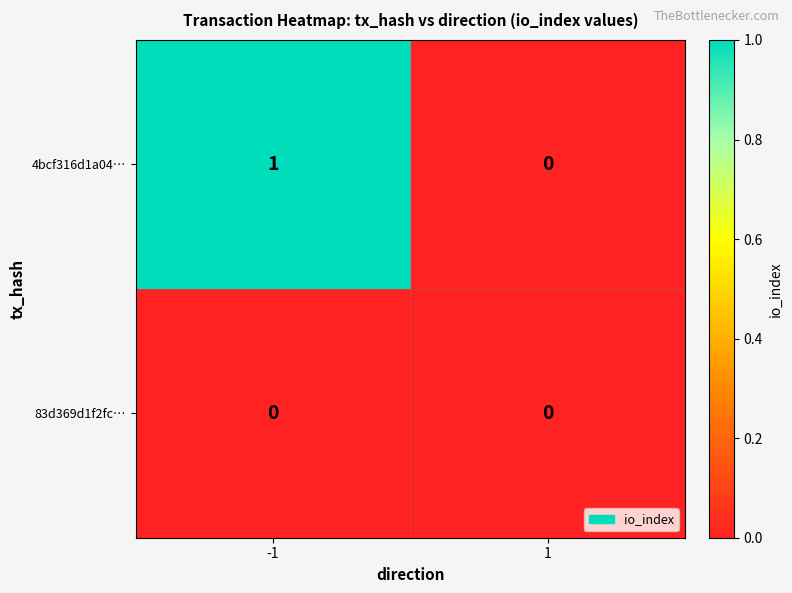

Reading right to left, transcribe all the data shown in this chart.

4bcf316d1a04…: 1=0	-1=1
83d369d1f2fc…: 1=0	-1=0